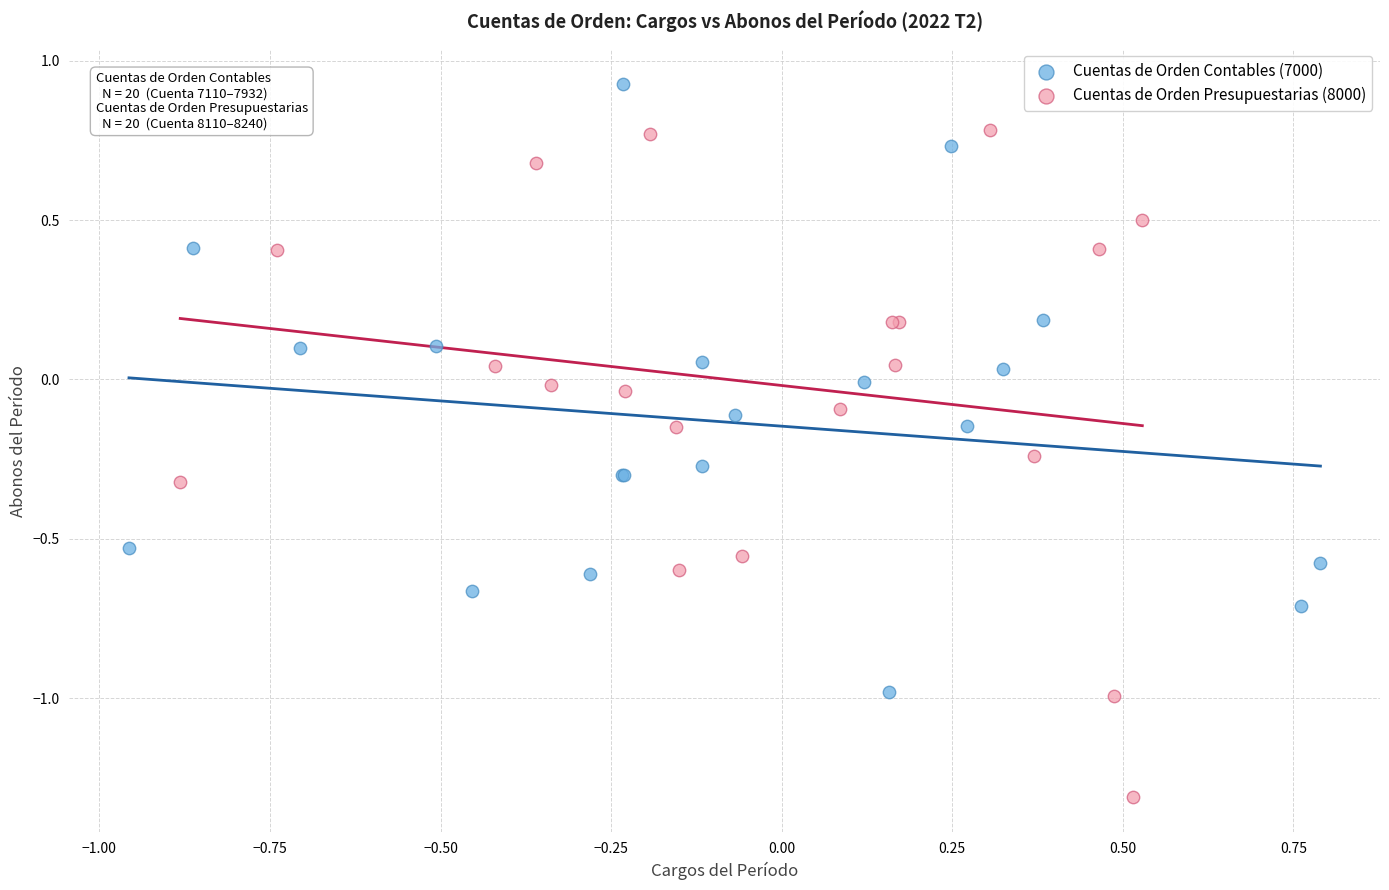

Which series reaches the minimum Y coordinate?

Cuentas de Orden Presupuestarias (8000)